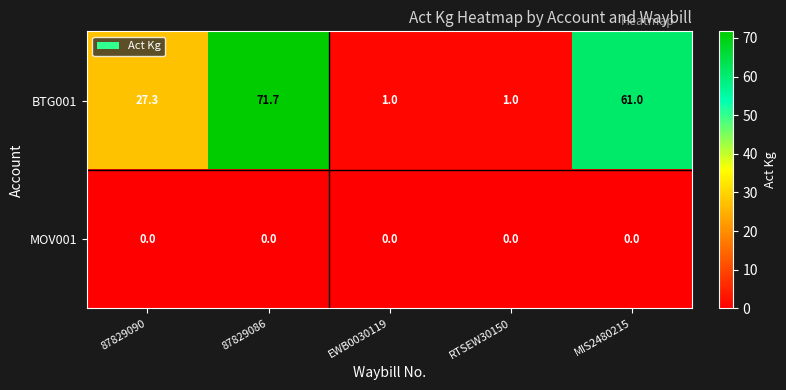

At which label is BTG001 closest to 36?

87829090